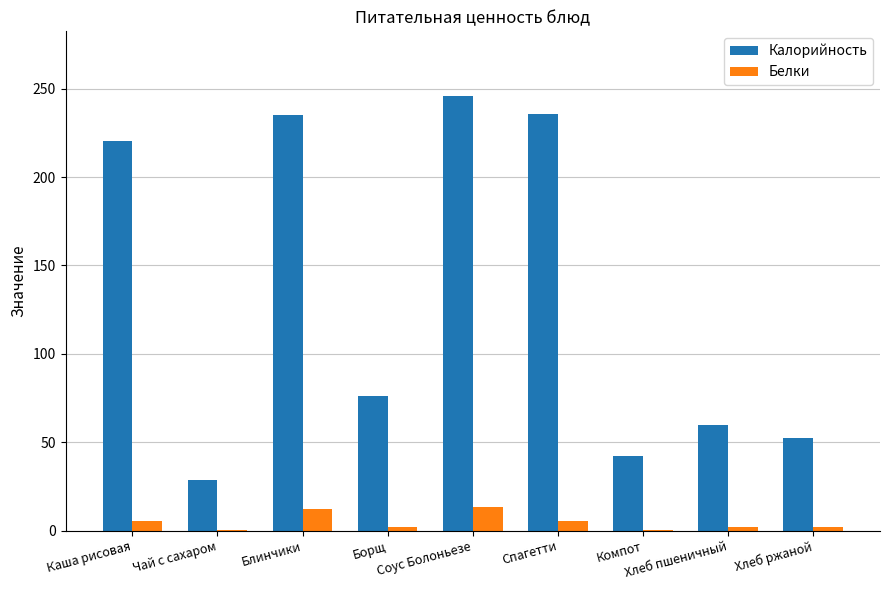

Which series has the largest total across all categories?

Калорийность